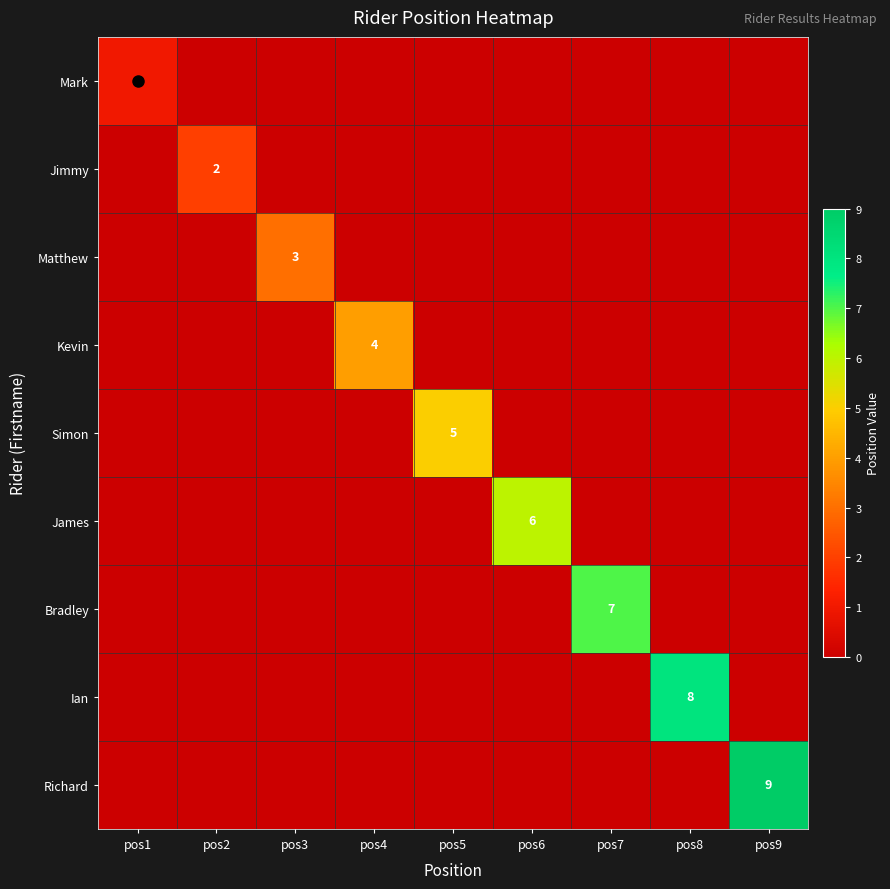

At which category is the sum across all series the highest?

pos9